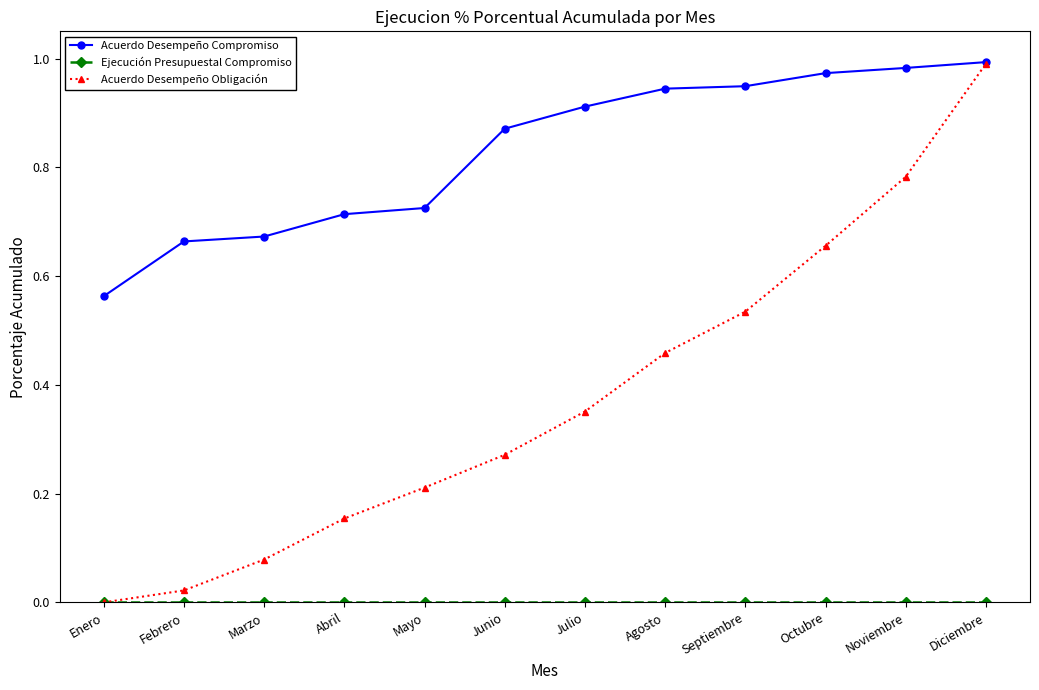

Between Marzo and Agosto, which series saw the biggest shift?

Acuerdo Desempeño Obligación